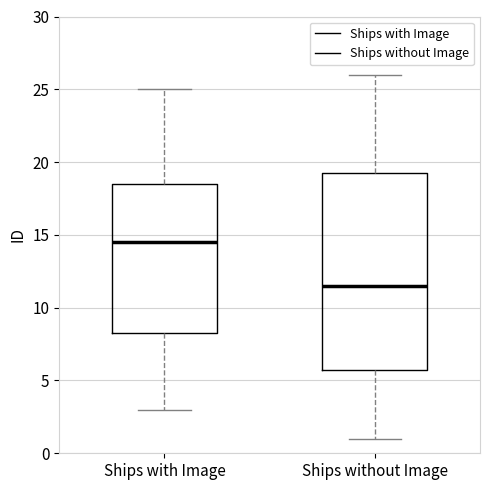

Comparing the boxes themselves (not the whiskers), which one is the tallest?

Ships without Image